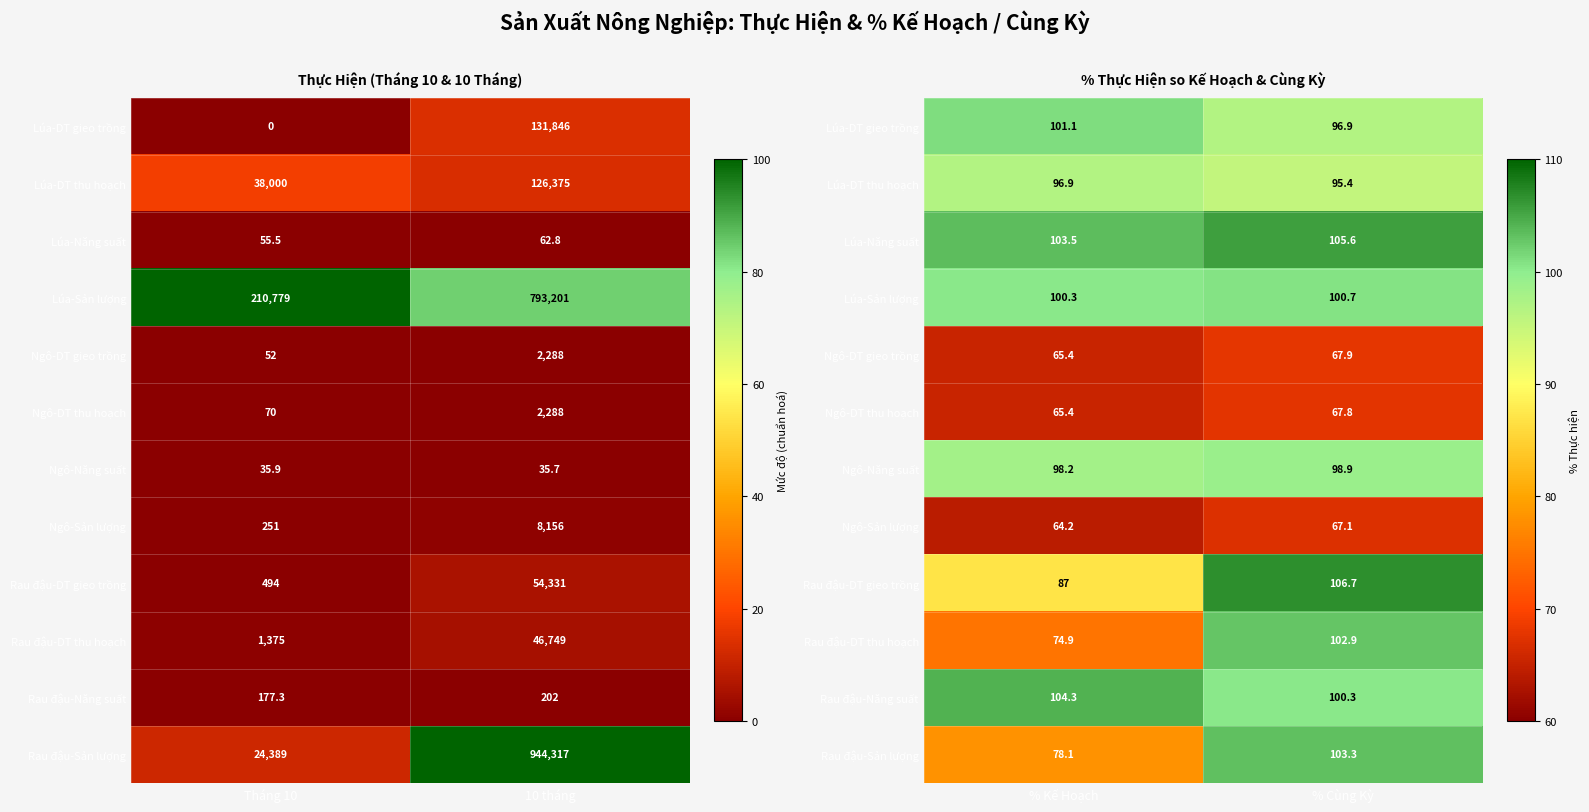

How many values in the Lúa-DT thu hoạch series are below 96?

1